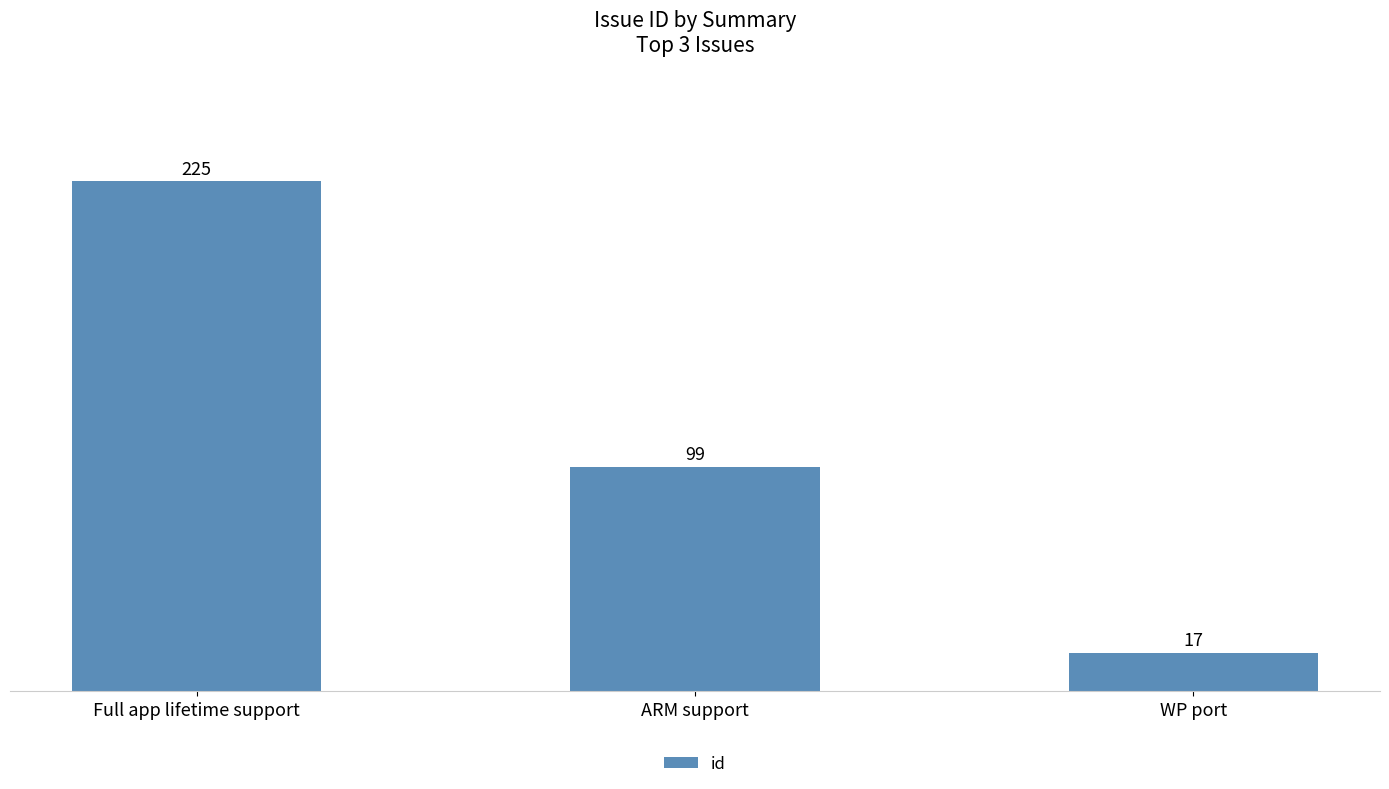

What is the change in value from ARM support to WP port?

-82